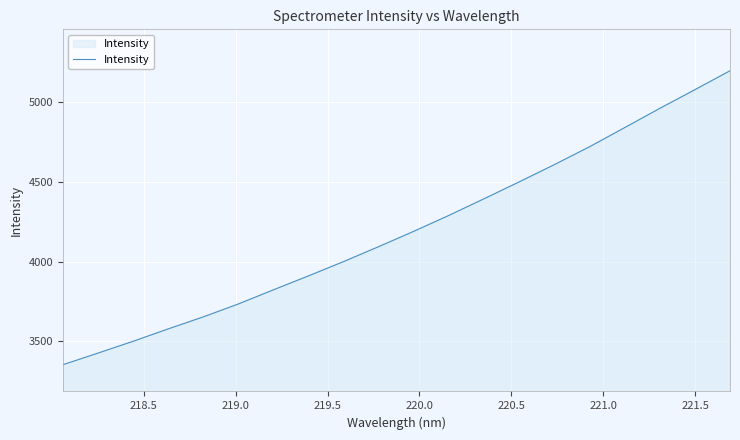

What is the difference between the maximum and minimum values?

1843.5